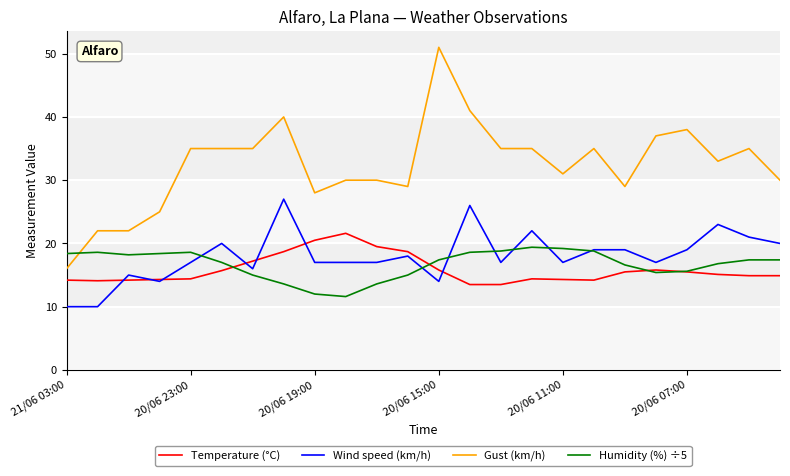

True or false: Wind speed (km/h) and Gust (km/h) intersect in this chart.

False